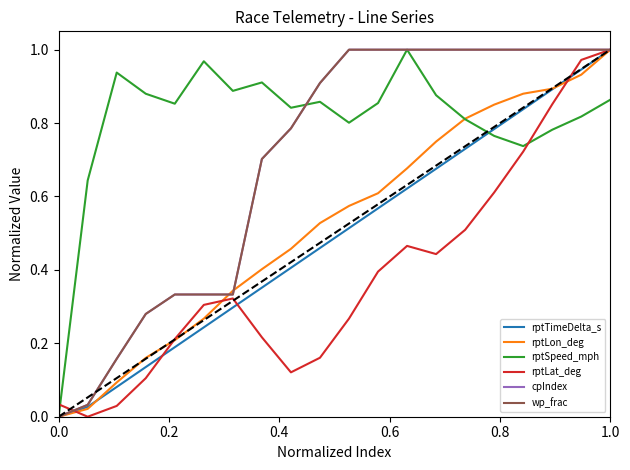

Is this an area chart (filled region under the line)?

No